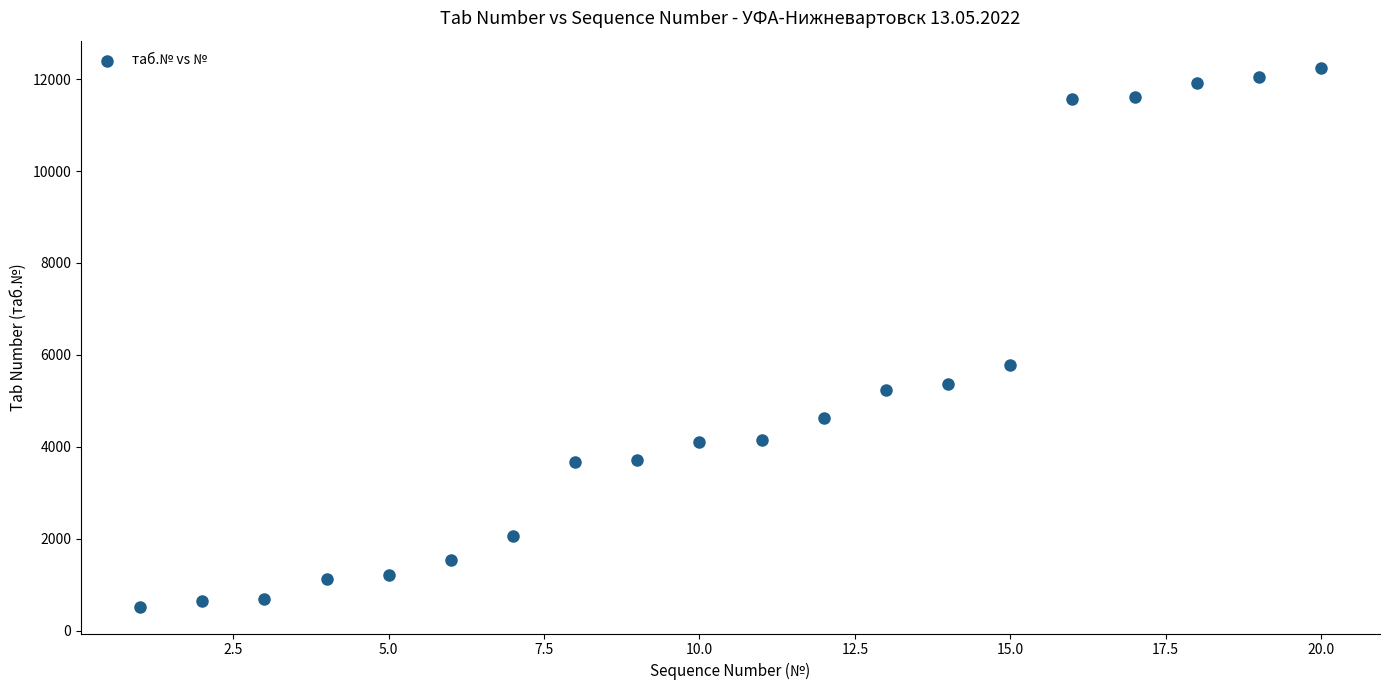

What is the range of Y values (max minus min)?

11728